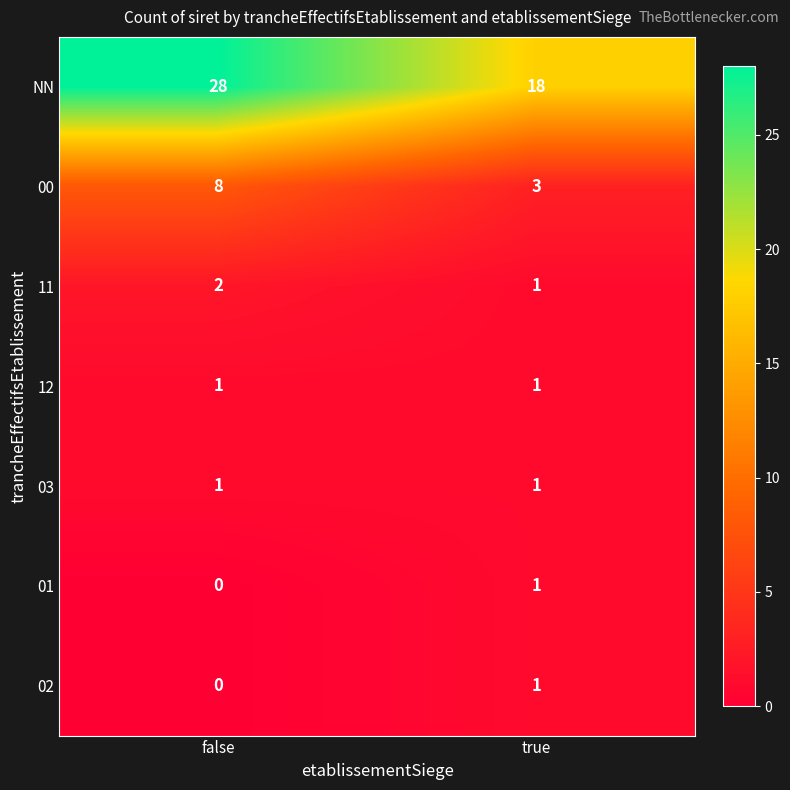

Reading left to right, what are all the values shown in this chart?

NN: 28	18
00: 8	3
11: 2	1
12: 1	1
03: 1	1
01: 0	1
02: 0	1